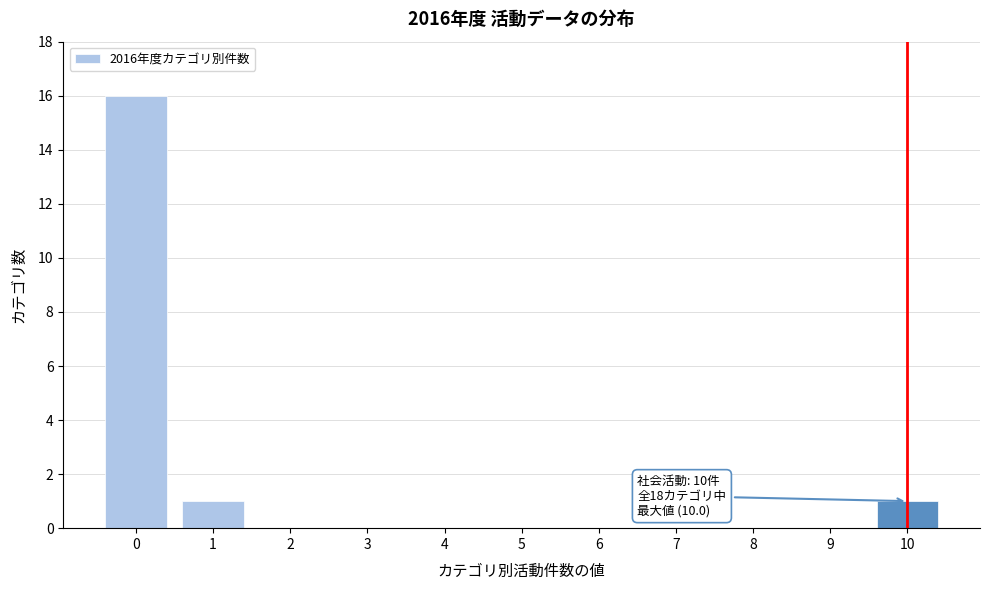

Over which range of the x-axis is the bar tallest?

-0.5 to 0.5